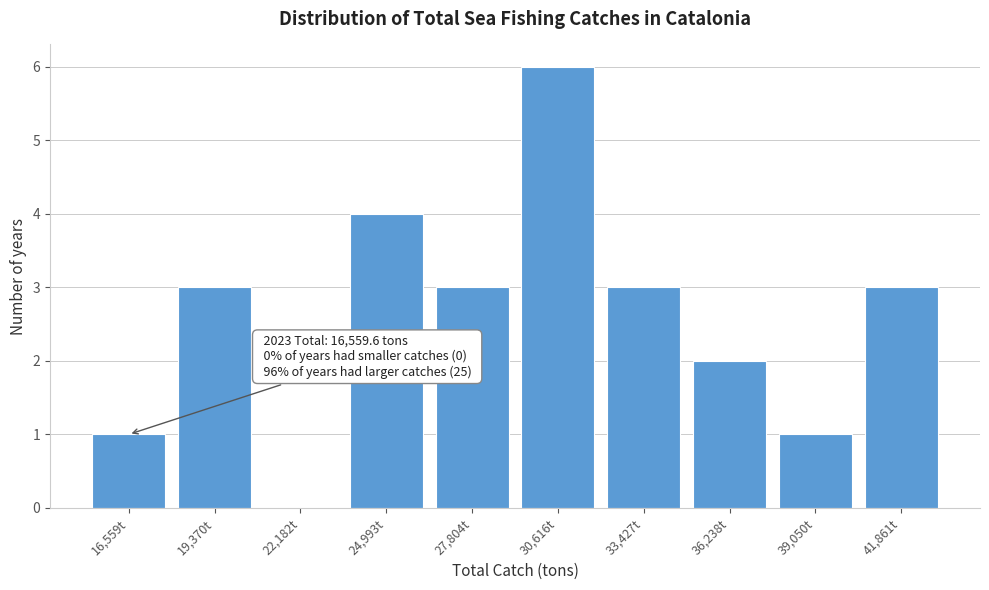

Reading right to left, transcribe all the data shown in this chart.

41,861t=3	39,050t=1	36,238t=2	33,427t=3	30,616t=6	27,804t=3	24,993t=4	22,182t=0	19,370t=3	16,559t=1